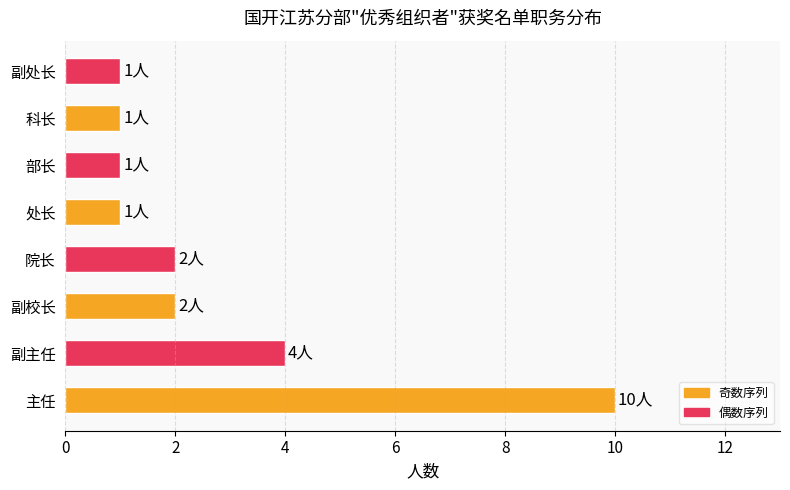

Reading bottom to top, list all the values displayed in this chart.

10	4	2	2	1	1	1	1